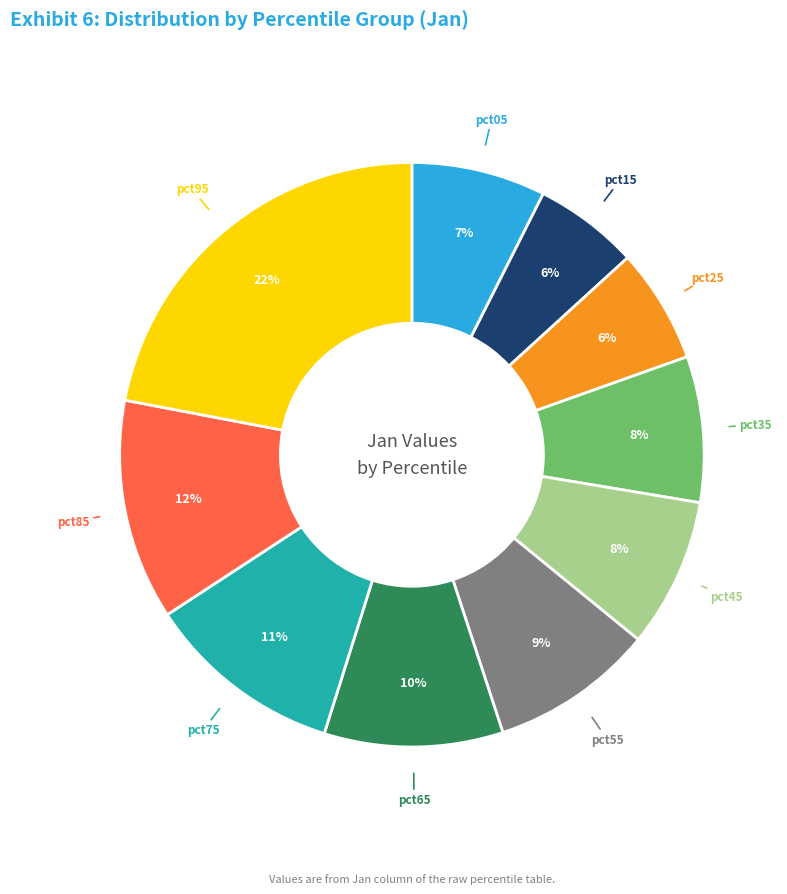

To the nearest percent, what is the difference between the largest and smallest slice percentages?

16%